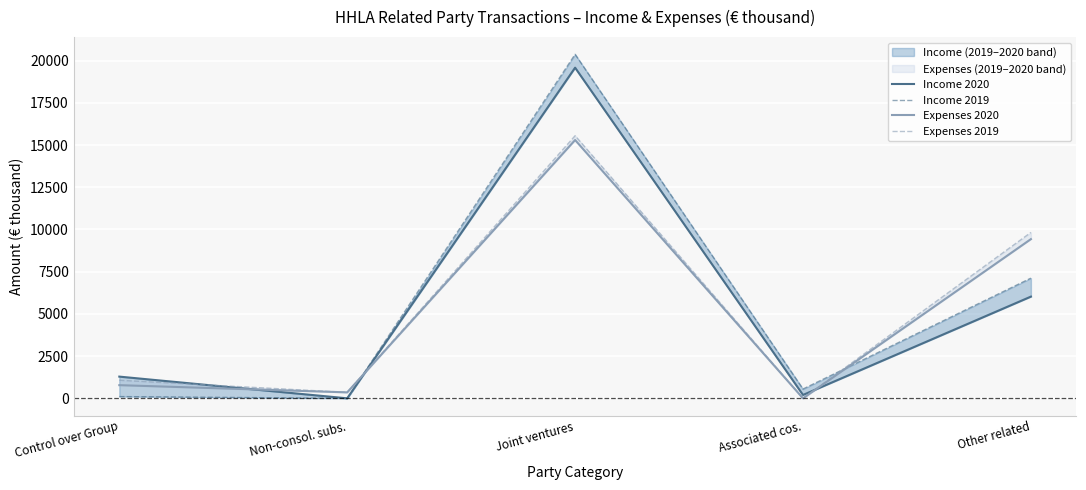

Is it true that Expenses 2020 equals 0 at Associated cos.?

True